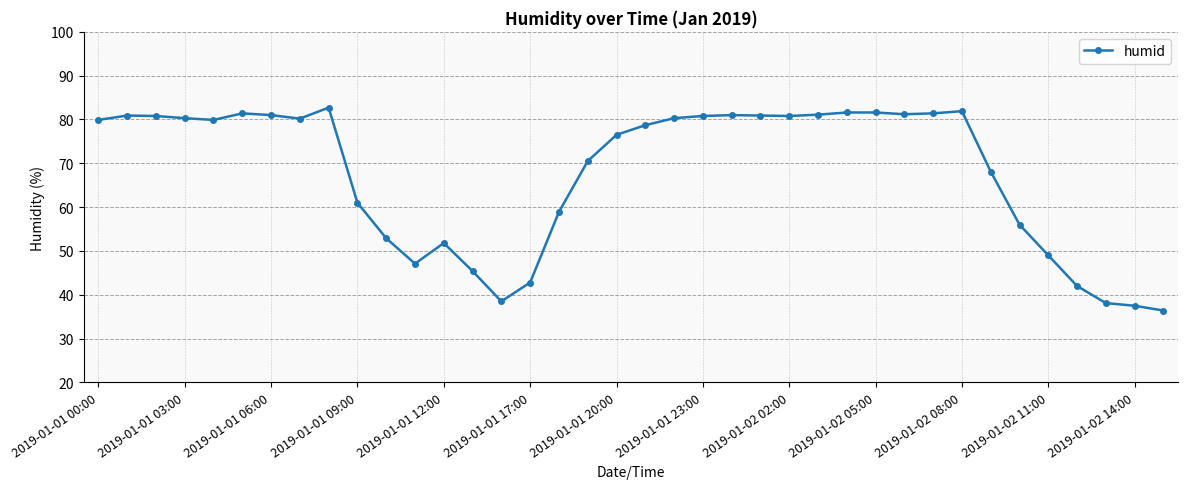

True or false: the data has more than 2 interior local peaks.

True